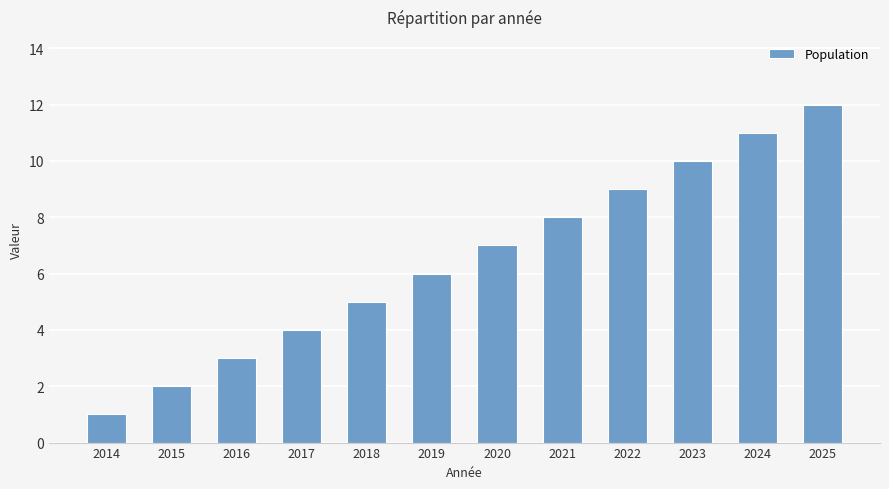

Which has a higher value, 2020 or 2015?

2020